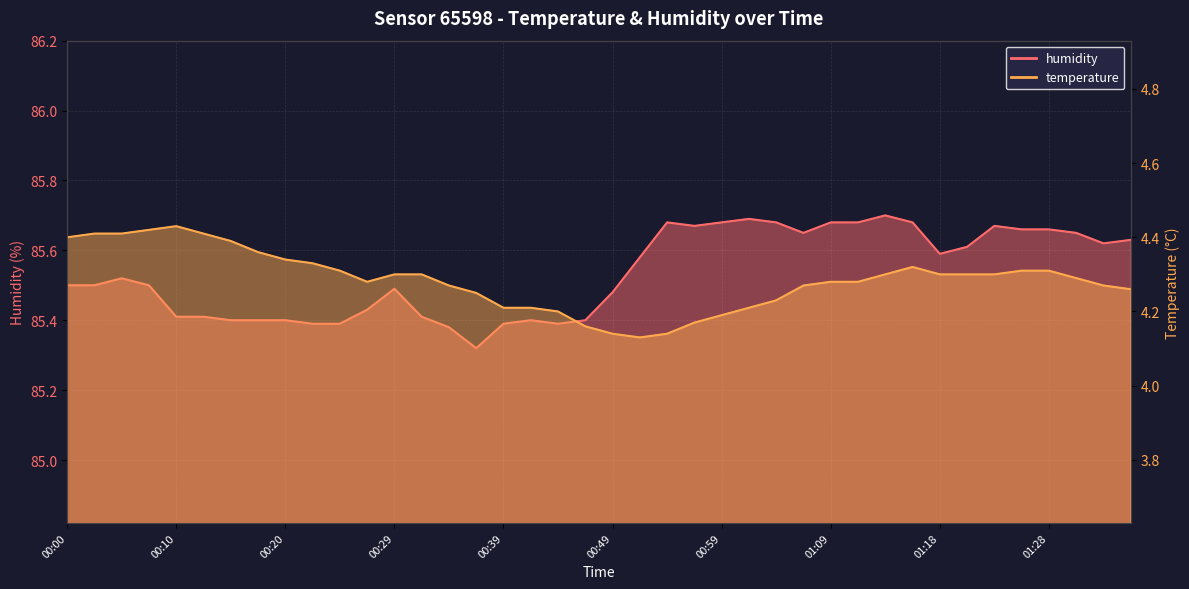

What is the value of the temperature point at the 5th from the left?

4.4